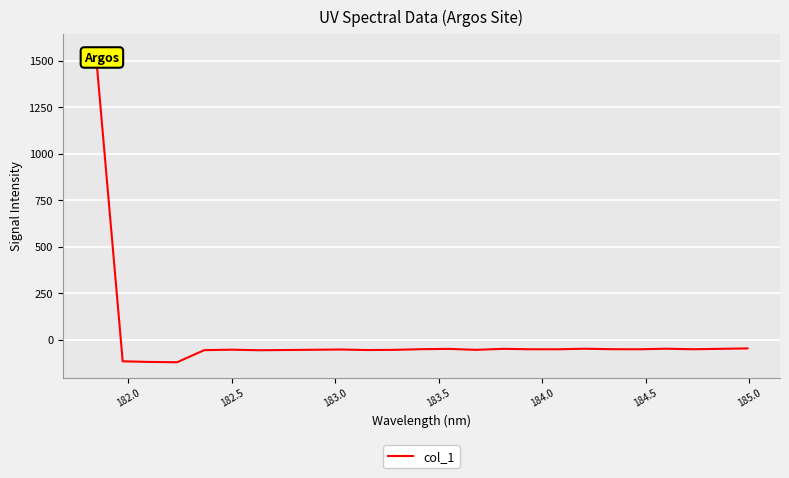

What is the difference between the maximum and minimum values?

1681.7